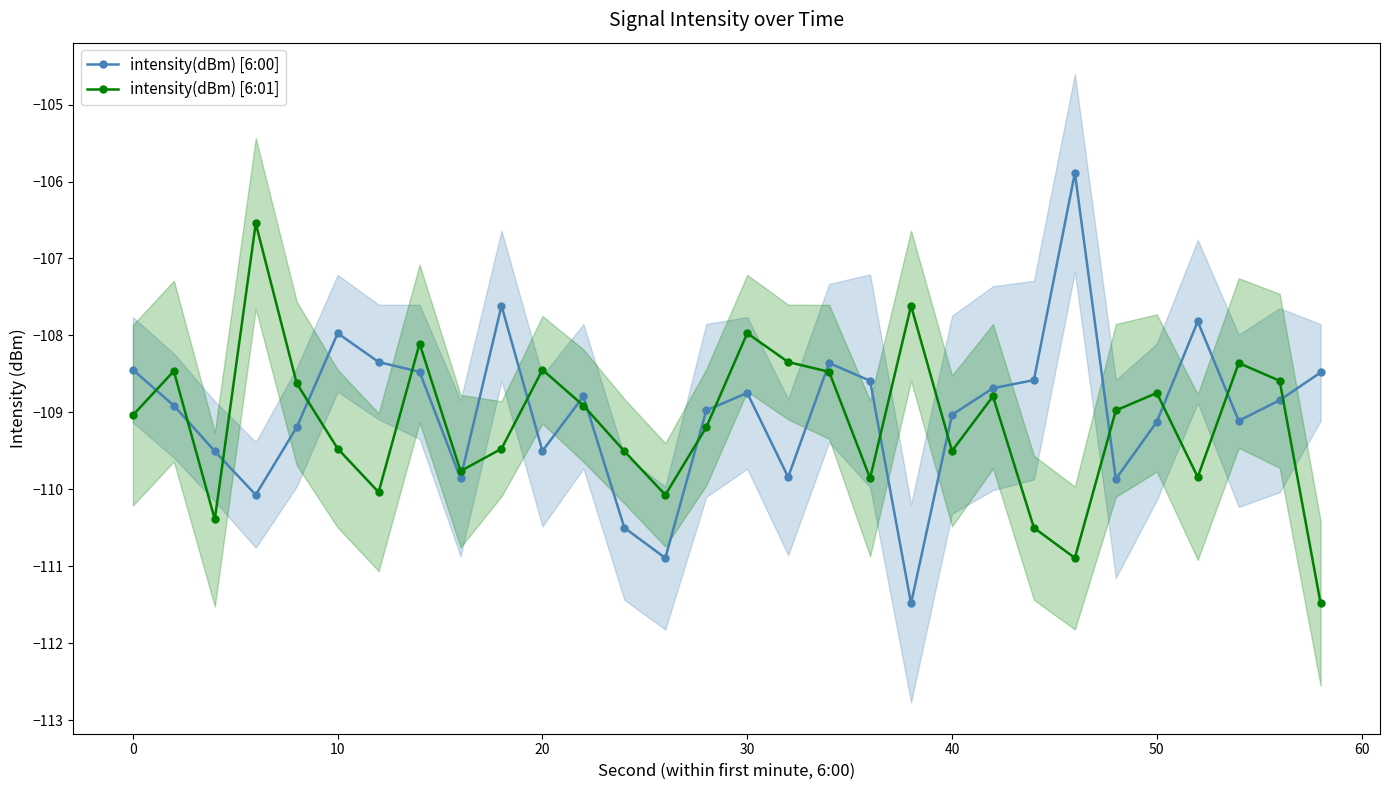

How many values in the intensity(dBm) [6:01] series are below -108?

27